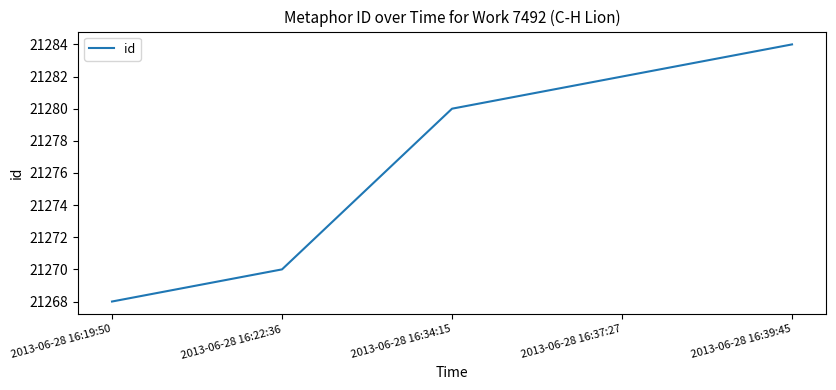

Where is the data nearest to the value 21276?

2013-06-28 16:34:15